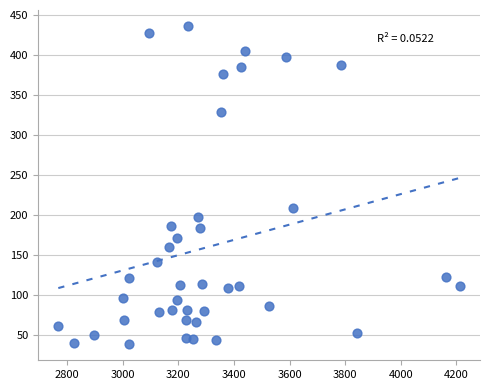

What Y value in the scatter plot is closest to 237?

208